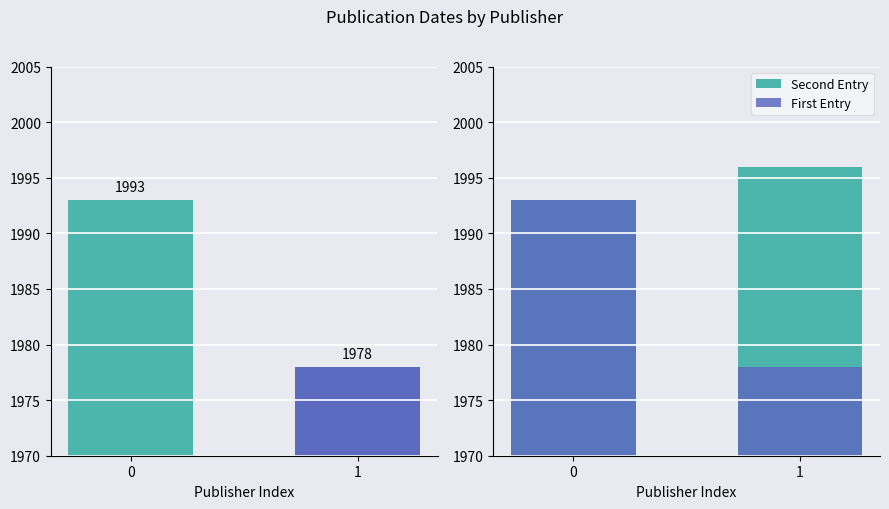

True or false: Second Entry has a value of 1996 at 1.

True